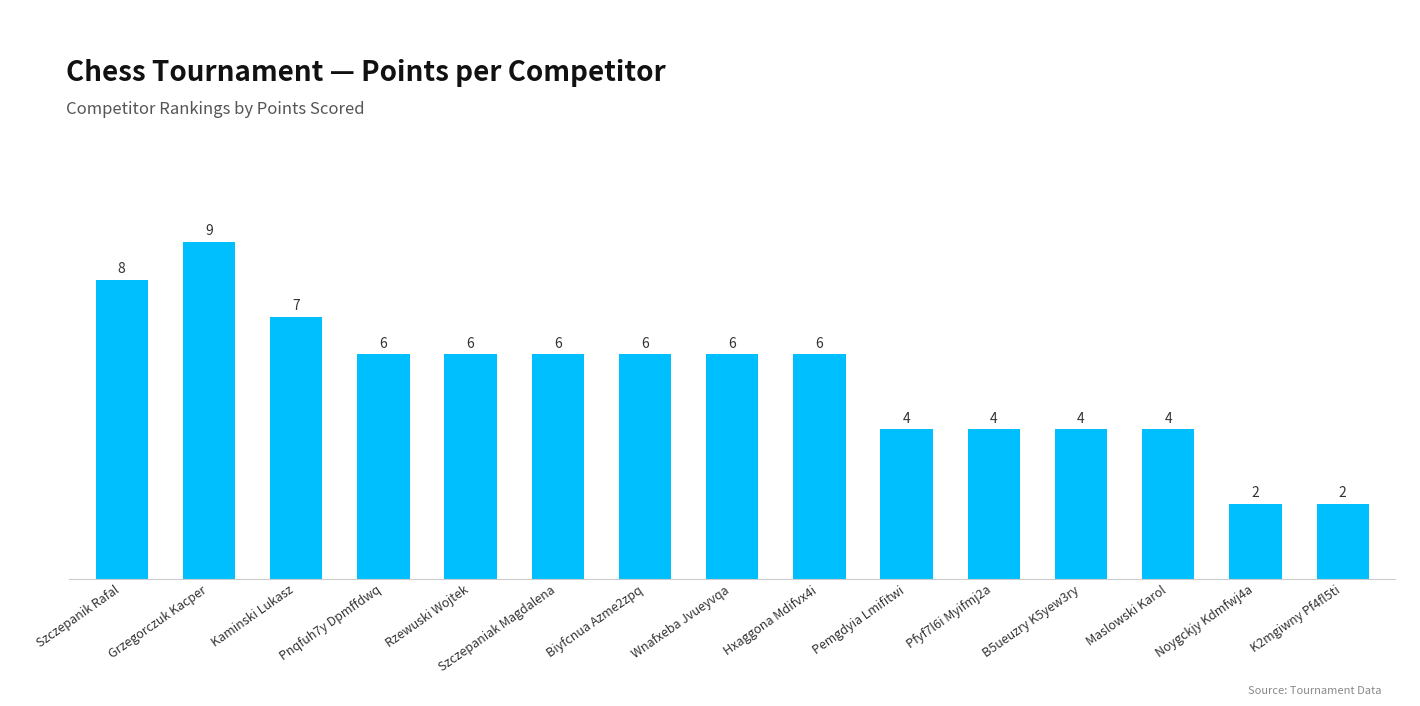

What is the greatest value displayed?

9